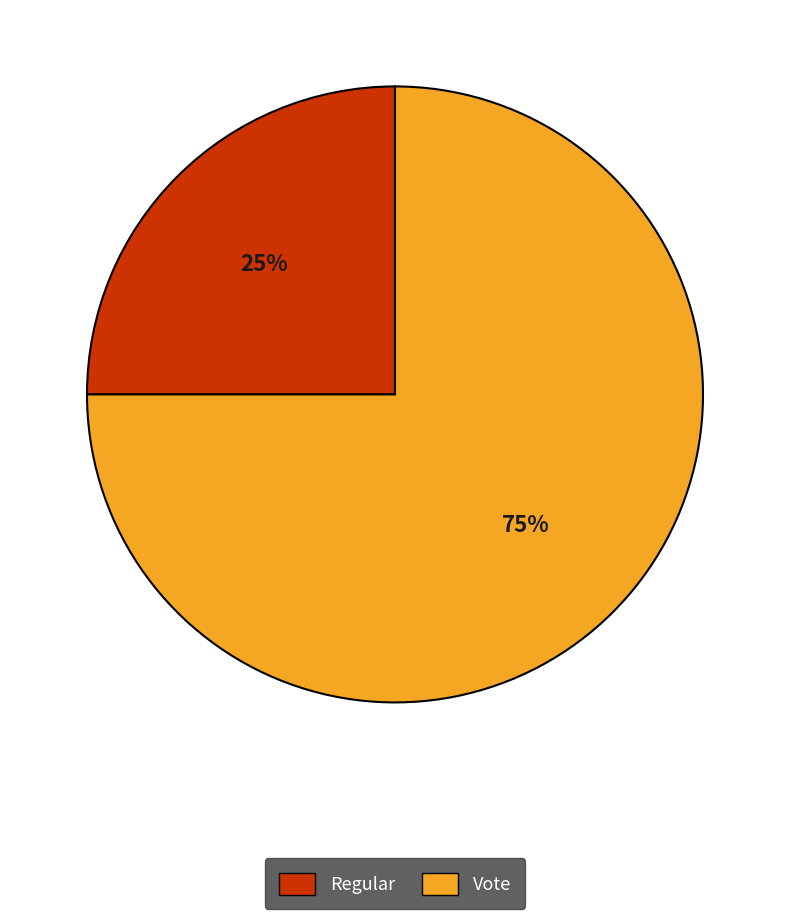

Combined, do Vote and Regular account for over 50%?

Yes